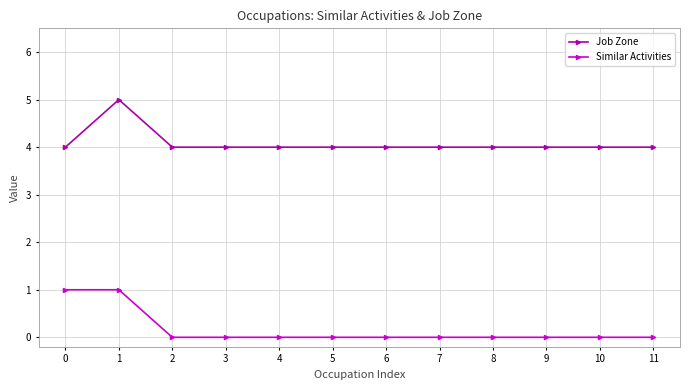

Reading left to right, what are all the values shown in this chart?

Job Zone: 4	5	4	4	4	4	4	4	4	4	4	4
Similar Activities: 1	1	0	0	0	0	0	0	0	0	0	0